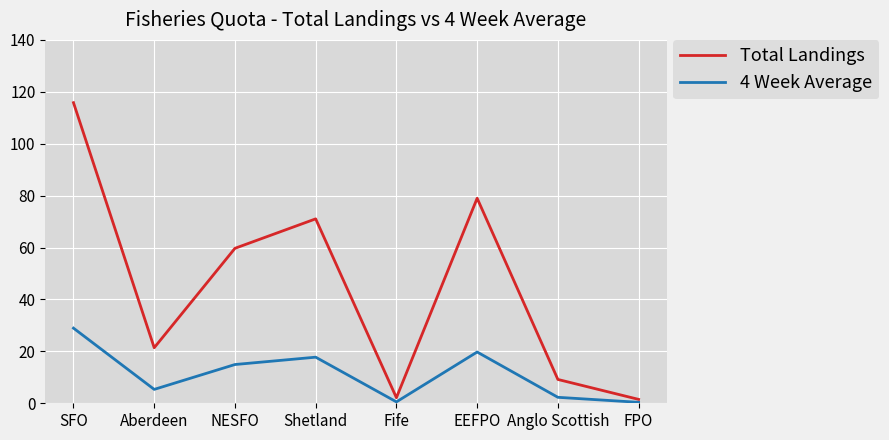

What value does the 4 Week Average series have at EEFPO?

19.8